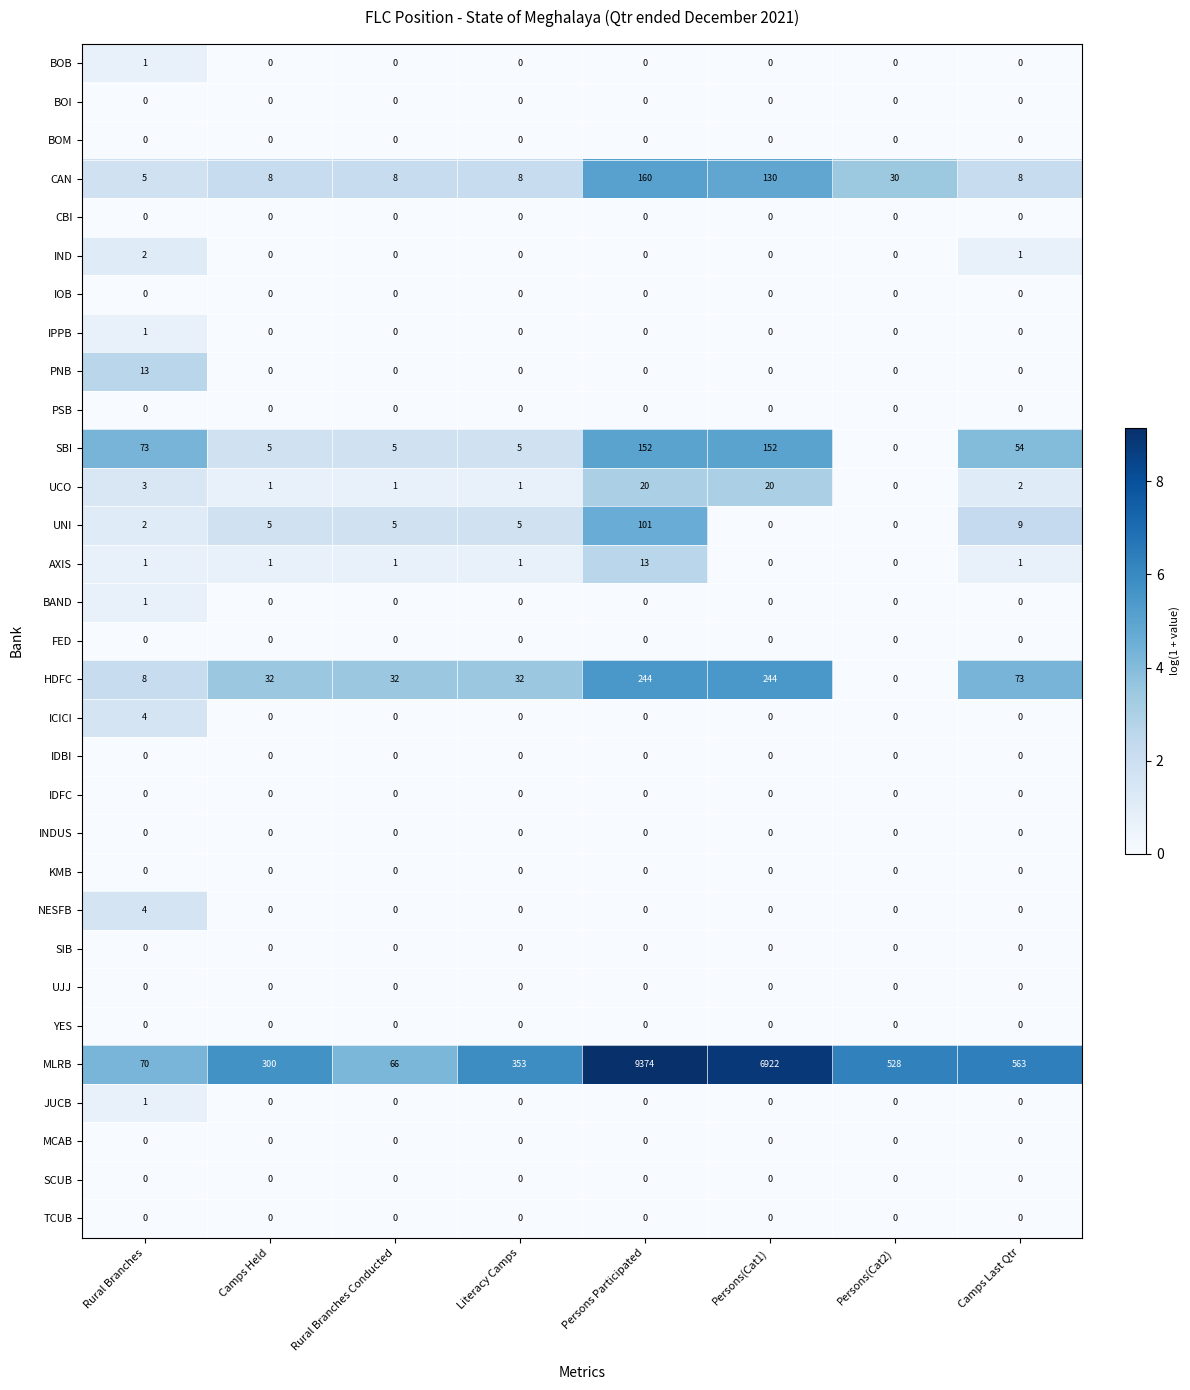

What is the difference between the highest and lowest values at Persons(Cat1)?

6922